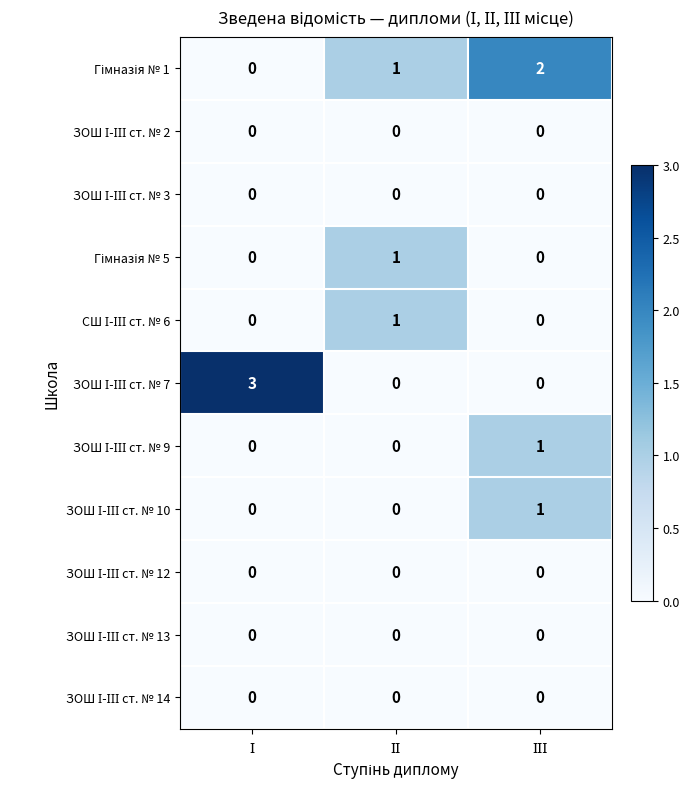

At how many categories does at least one series exceed 0?

3